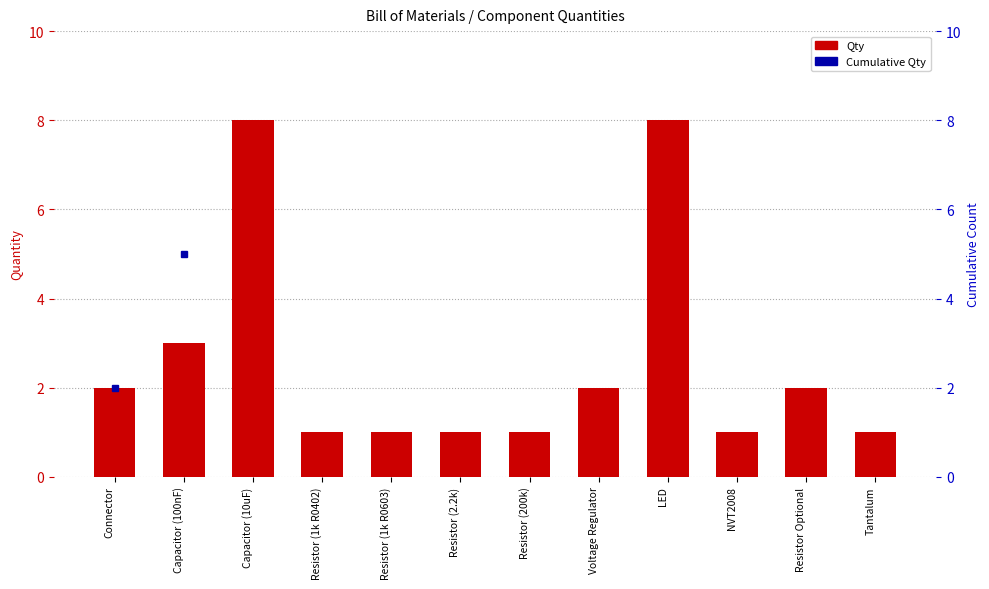

Reading left to right, extract all data points from this chart.

Qty: 2	3	8	1	1	1	1	2	8	1	2	1
Cumulative Qty: 2	5	13	14	15	16	17	19	27	28	30	31